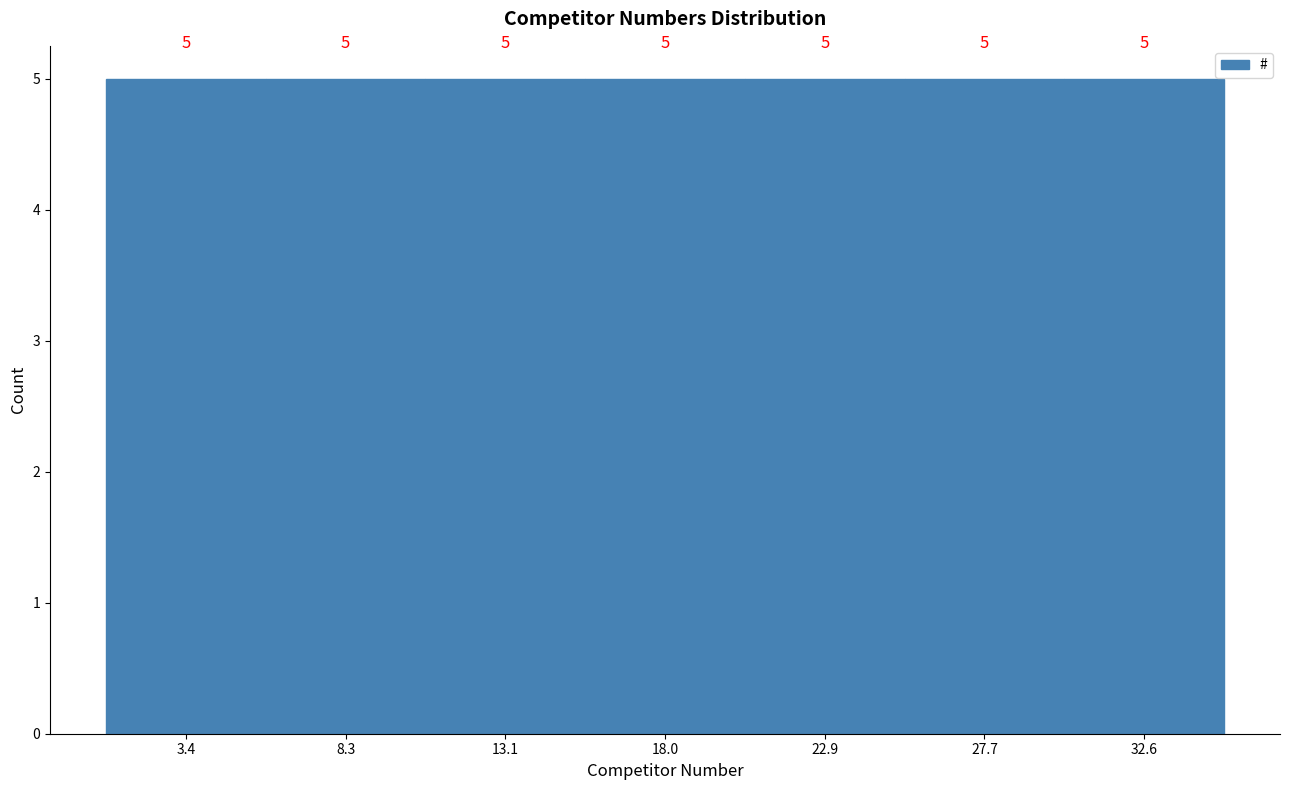

Reading left to right, list every bar in this chart as the range it spans on the x-axis followed by its height. The bar edges are not printed on the chart, so give them approximately, as read against the axis.

1.0 to 6.0: 5
6.0 to 10.5: 5
10.5 to 15.5: 5
15.5 to 20.5: 5
20.5 to 25.5: 5
25.5 to 30.0: 5
30.0 to 35.0: 5